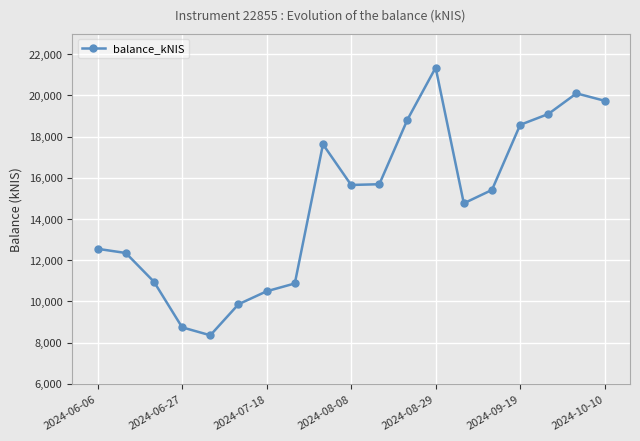

What is the maximum value shown in the chart?

21343.5